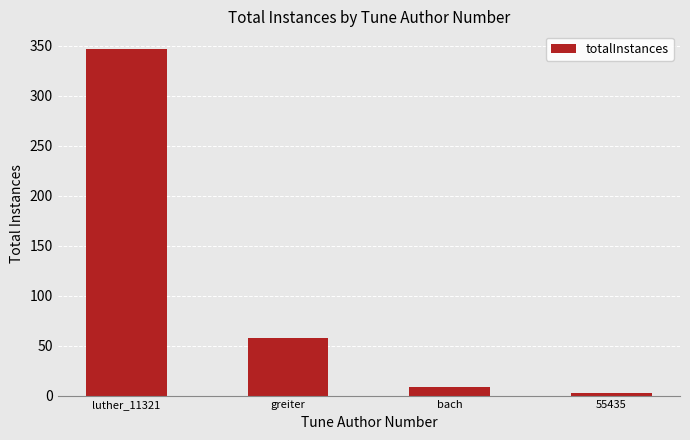

What is the maximum value shown in the chart?

347